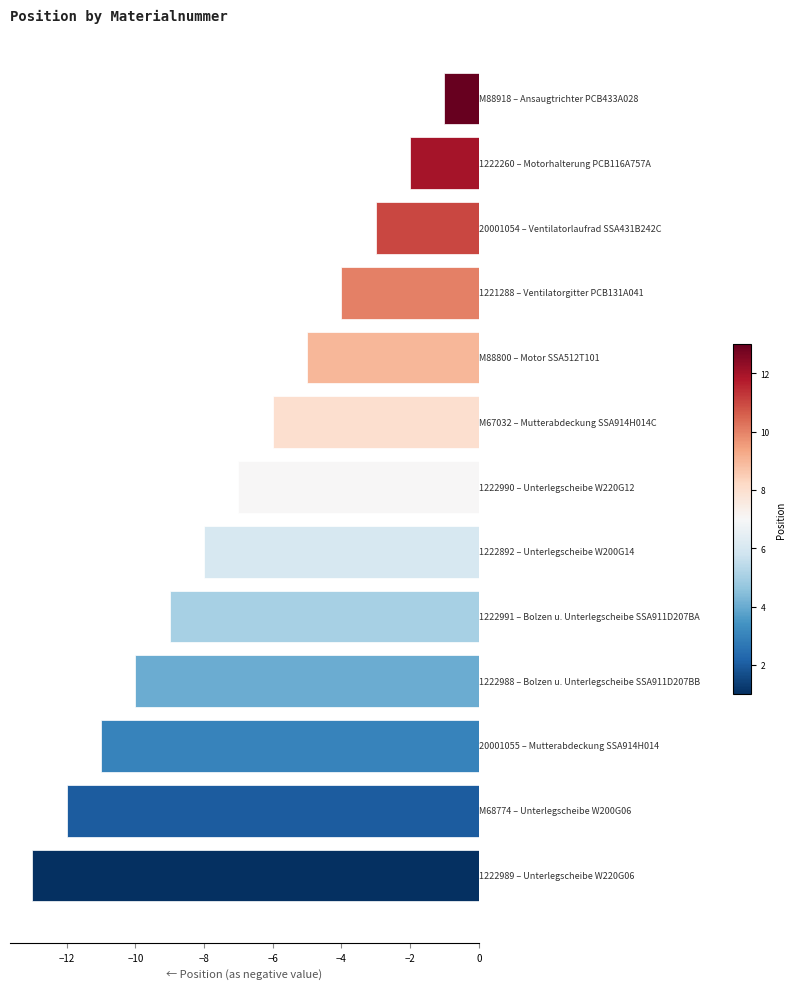

What is the smallest value displayed?

-13